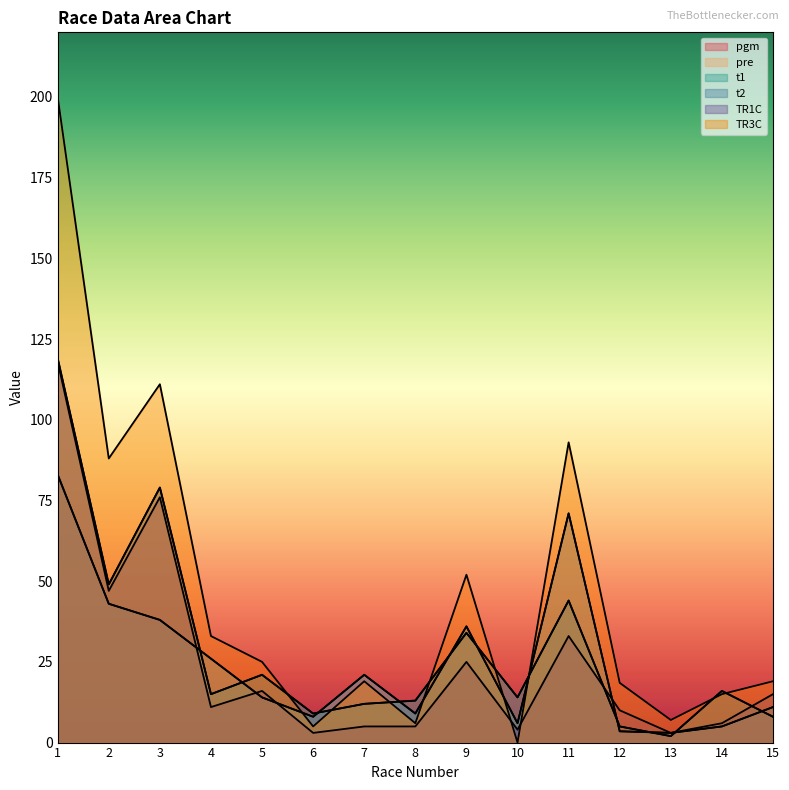

Which series ends up on top after the final intersection of pgm and pre?

pre